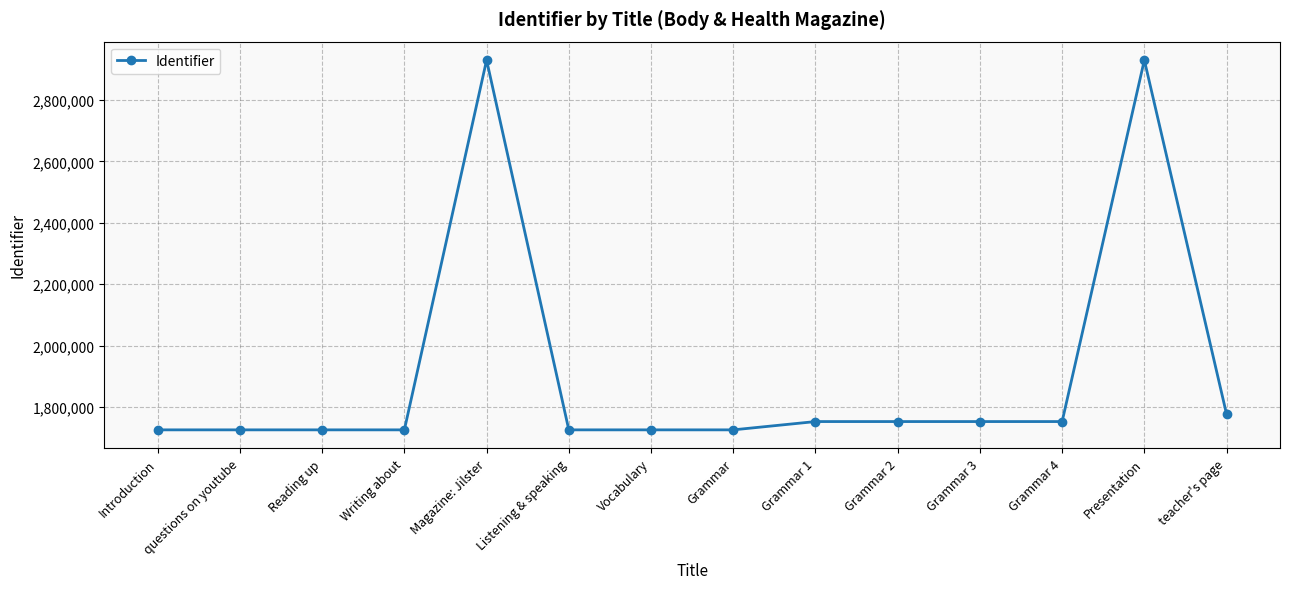

What is the minimum value shown in the chart?

1725203